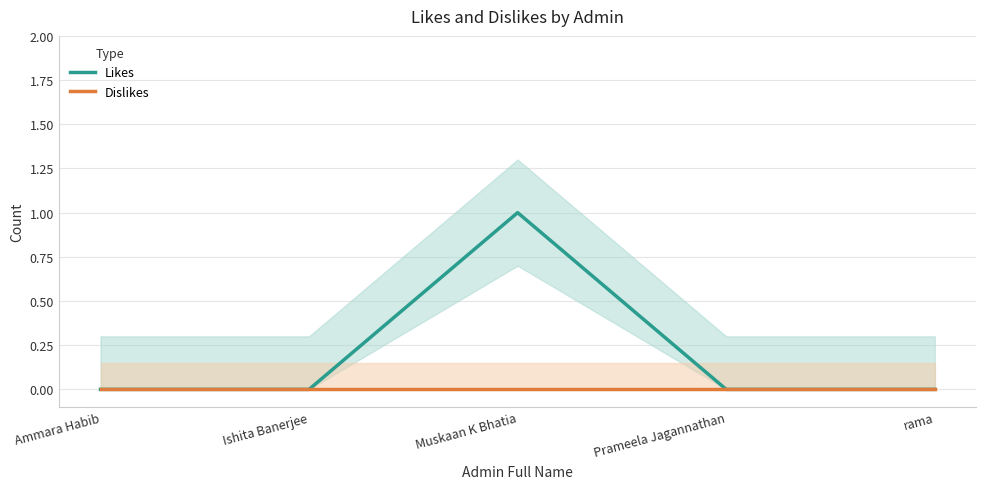

In Likes, how many points are higher than both neighbors (excluding endpoints)?

1